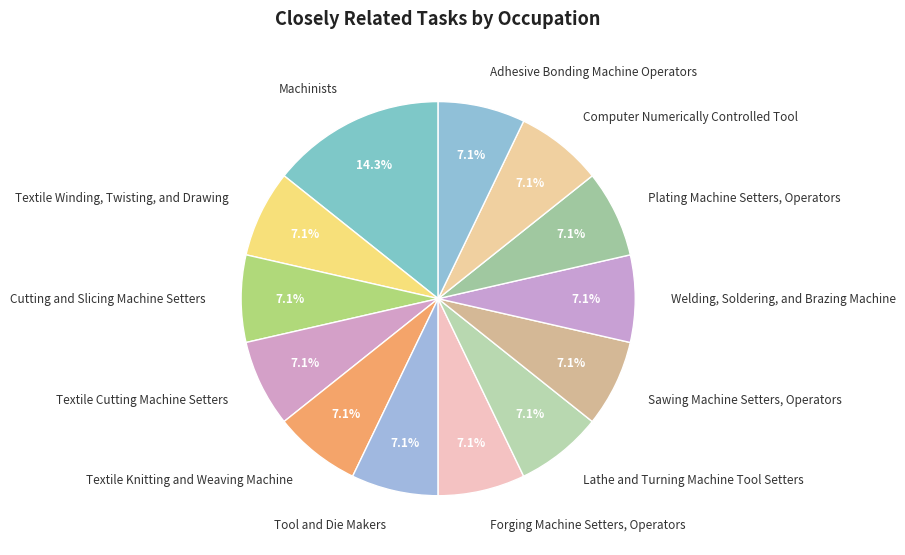

How much of the chart is everything except Textile Knitting and Weaving Machine?

92.9%